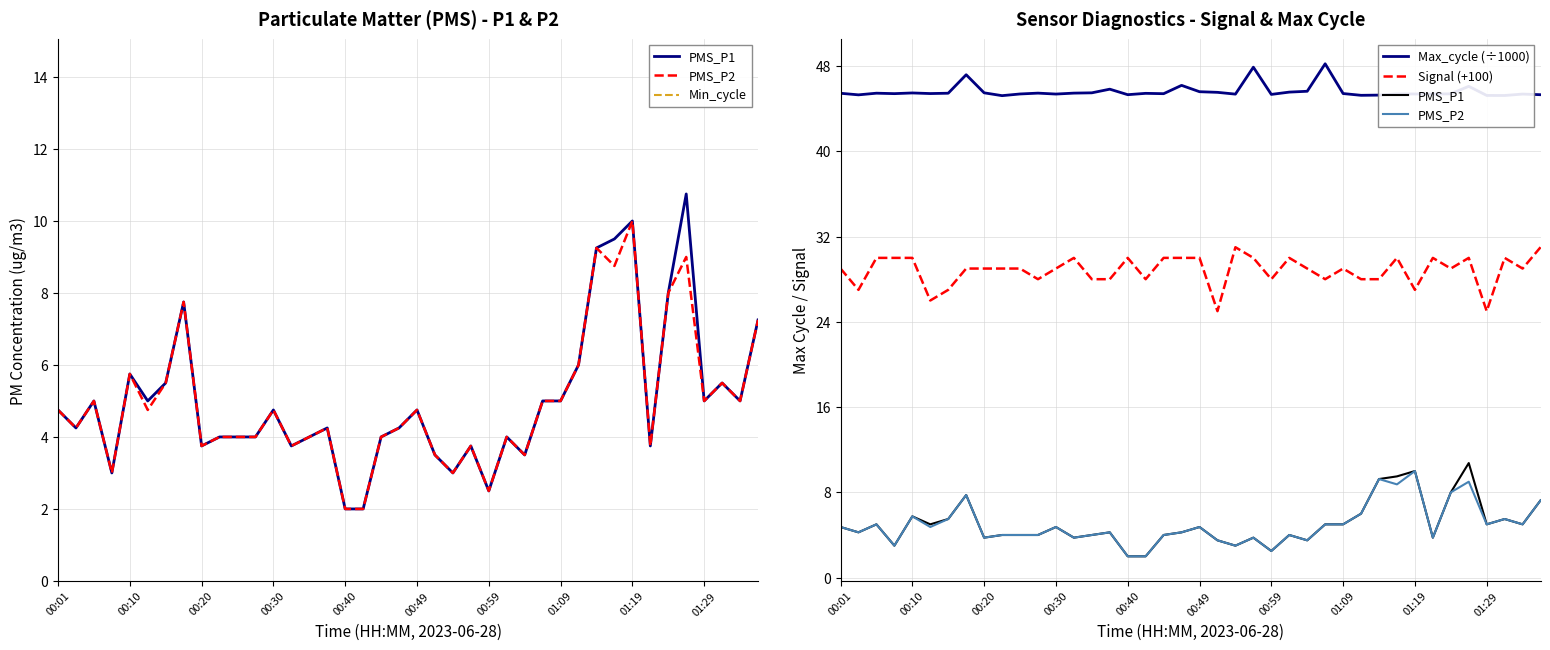

At how many categories does at least one series exceed 40?

40